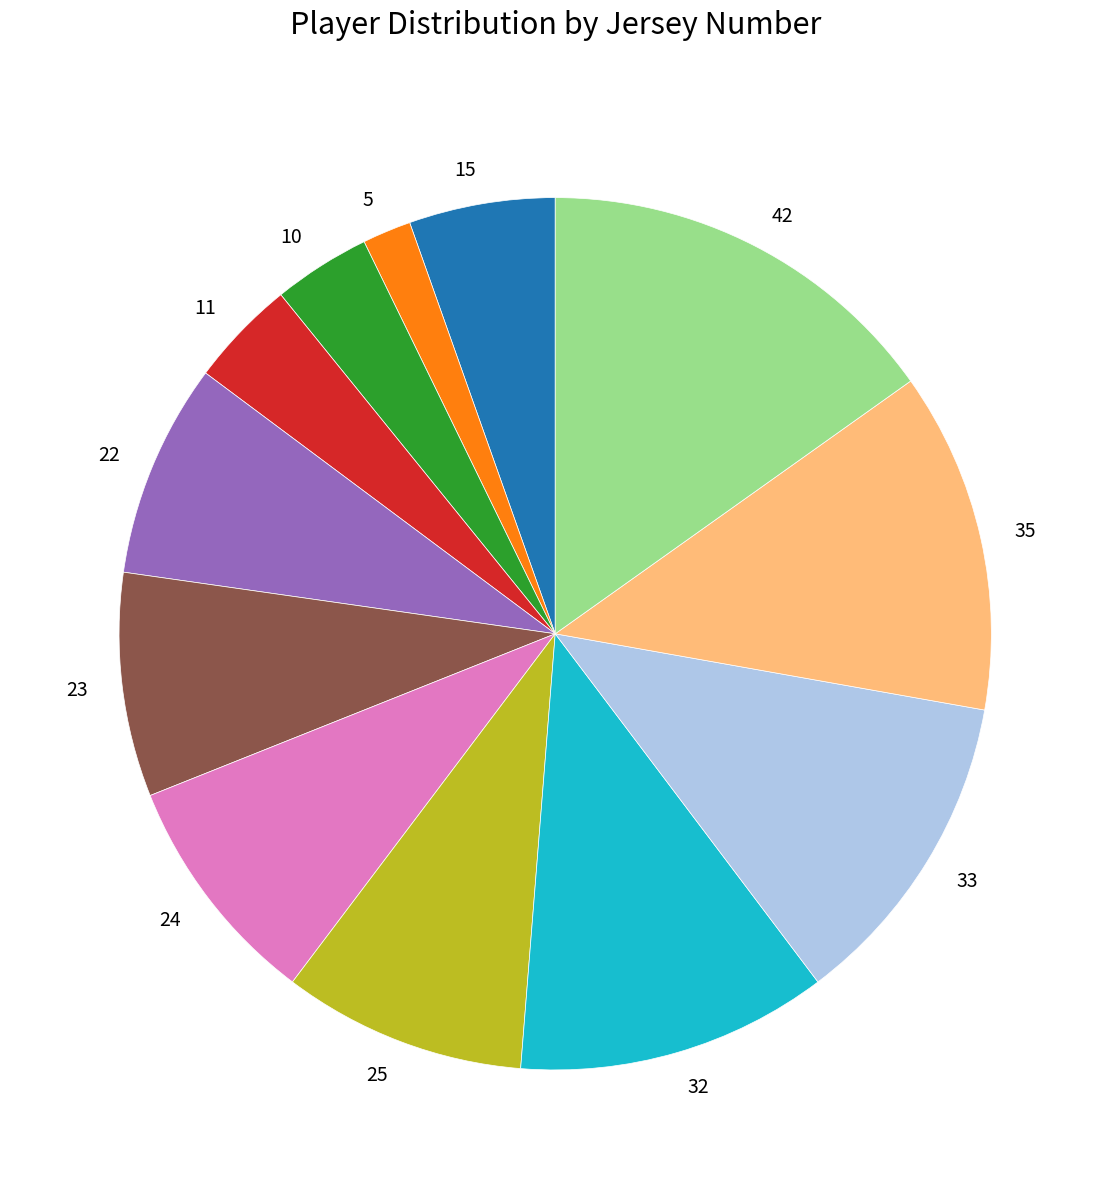

What is the ratio of the value at 25 to the value at 11?

2.3